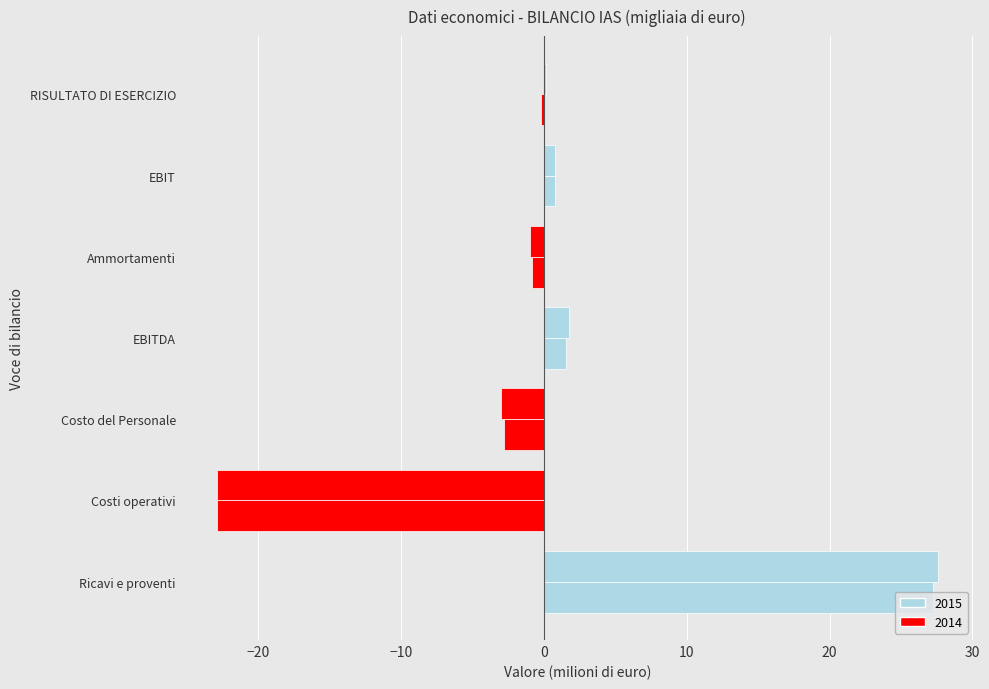

The value of 2014 at EBITDA is 1.6. True or false?

True